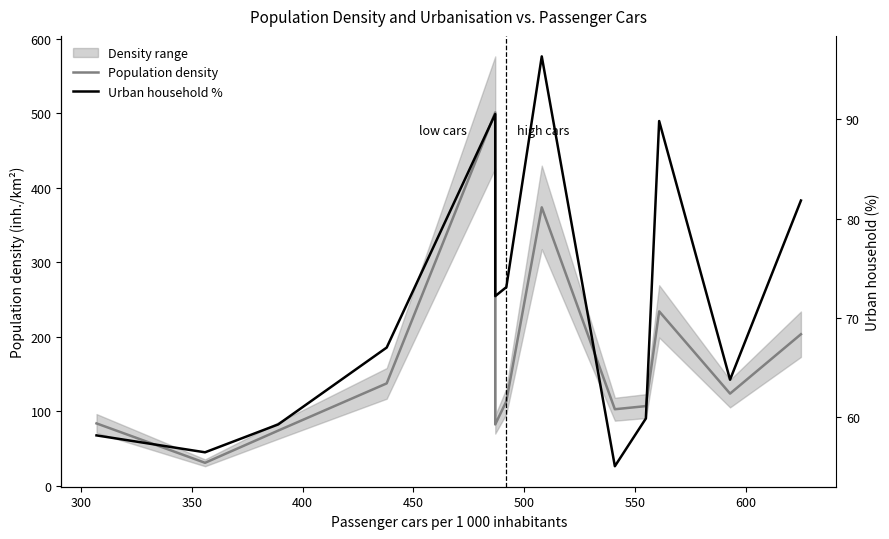

Reading left to right, list all the values displayed in this chart.

Population density: 83.6	30.7	73.9	137.3	501.1	82.2	113.2	373.6	102.6	106.8	234.0	123.6	203.3
Urban household %: 58.2	56.5	59.3	67.0	90.5	72.2	73.1	96.3	55.1	59.9	89.8	63.8	81.8